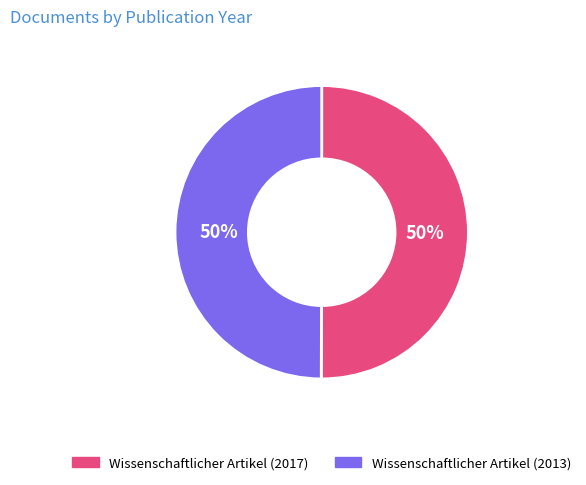

Combined, do Wissenschaftlicher Artikel (2013) and Wissenschaftlicher Artikel (2017) account for over 50%?

Yes